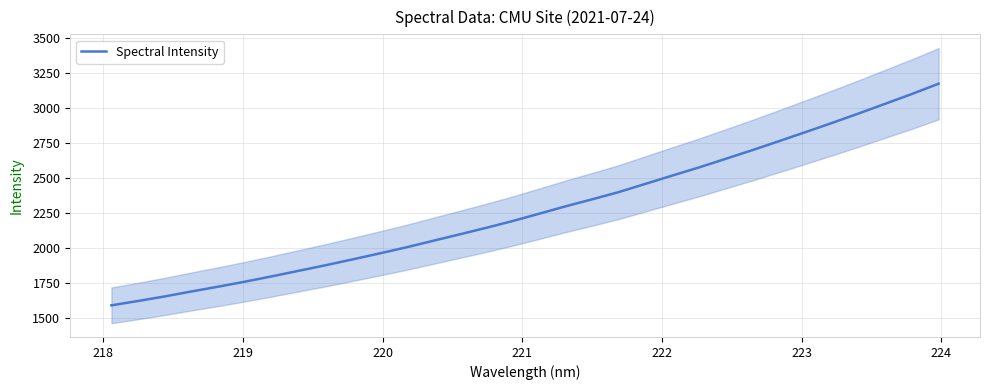

What is the lowest value of the Spectral Intensity series?

1593.0